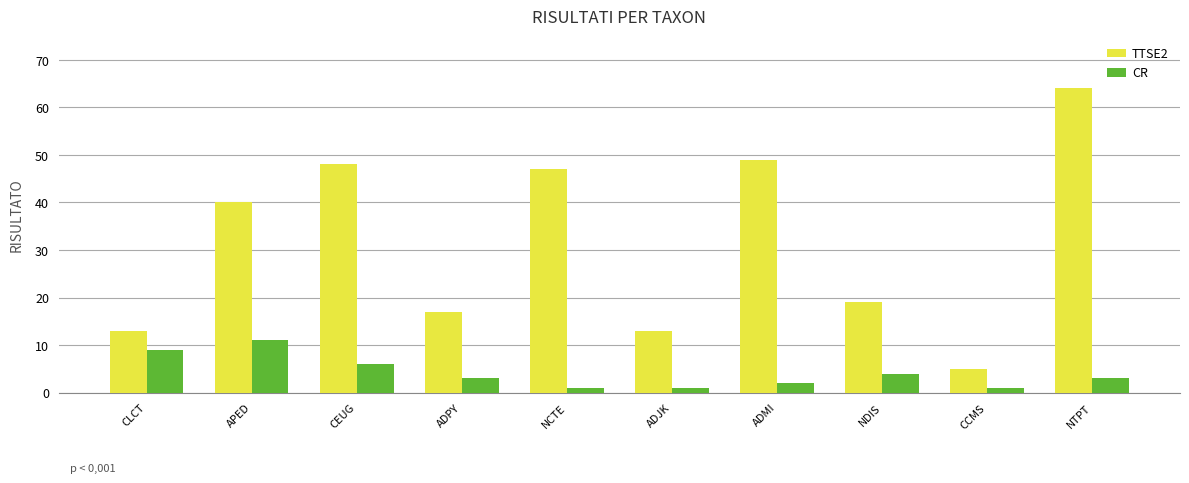

At ADPY, list the series in order from smallest to largest.

CR, TTSE2